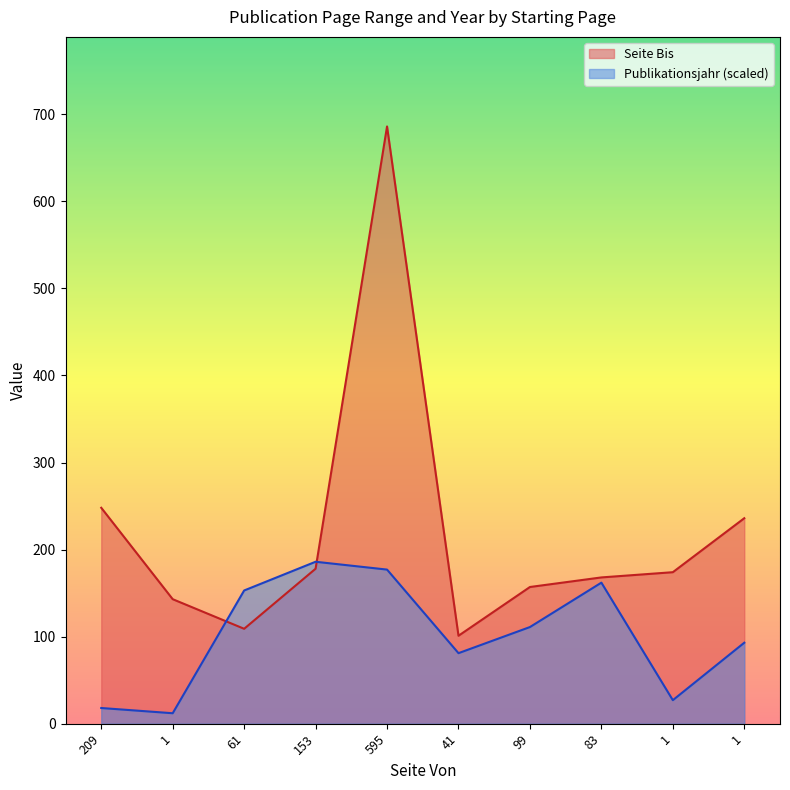

What is the approximate value of Publikationsjahr at 595, to the nearest 5?

175